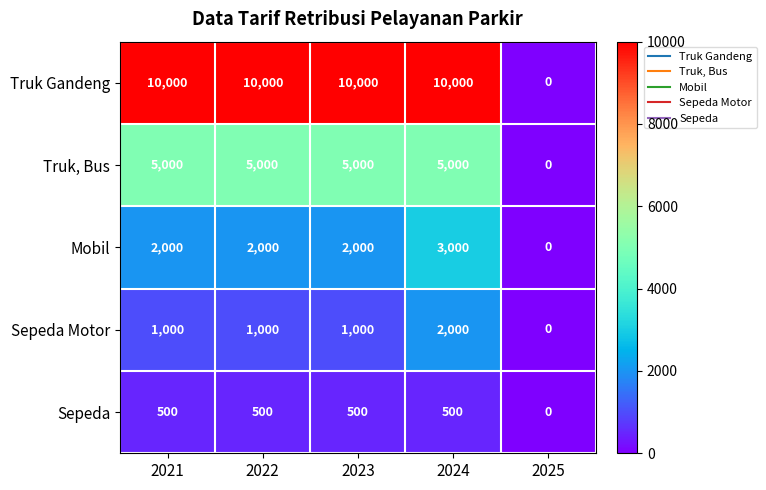

How many series are shown in this chart?

5